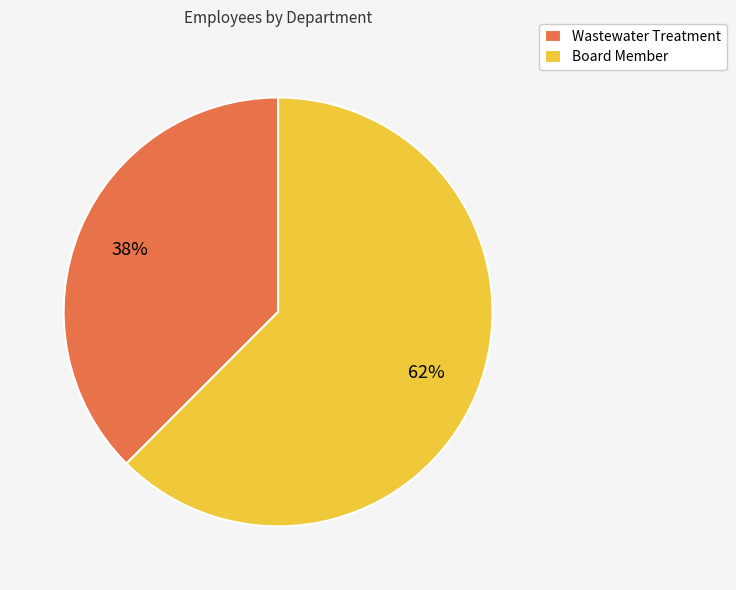

Which slice is the largest?

Board Member